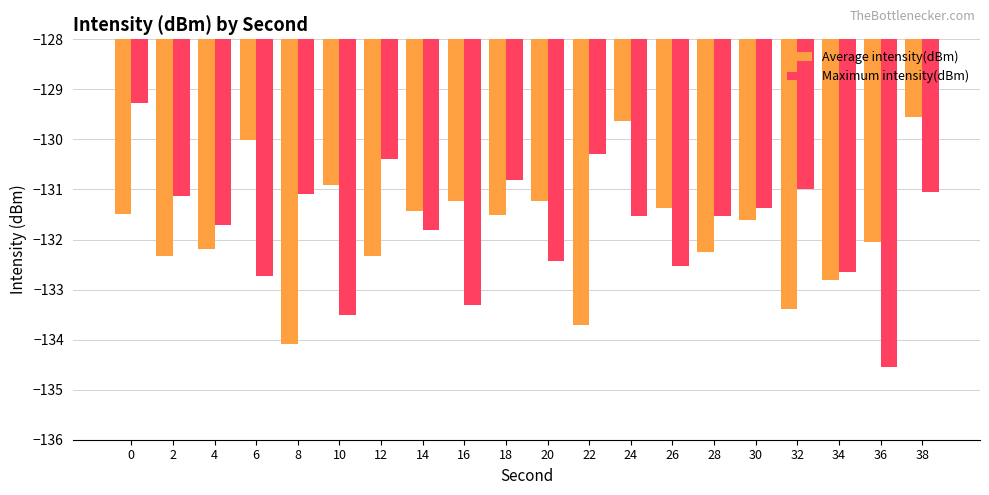

What is the difference between the maximum and minimum values in the Average intensity(dBm) series?

4.6